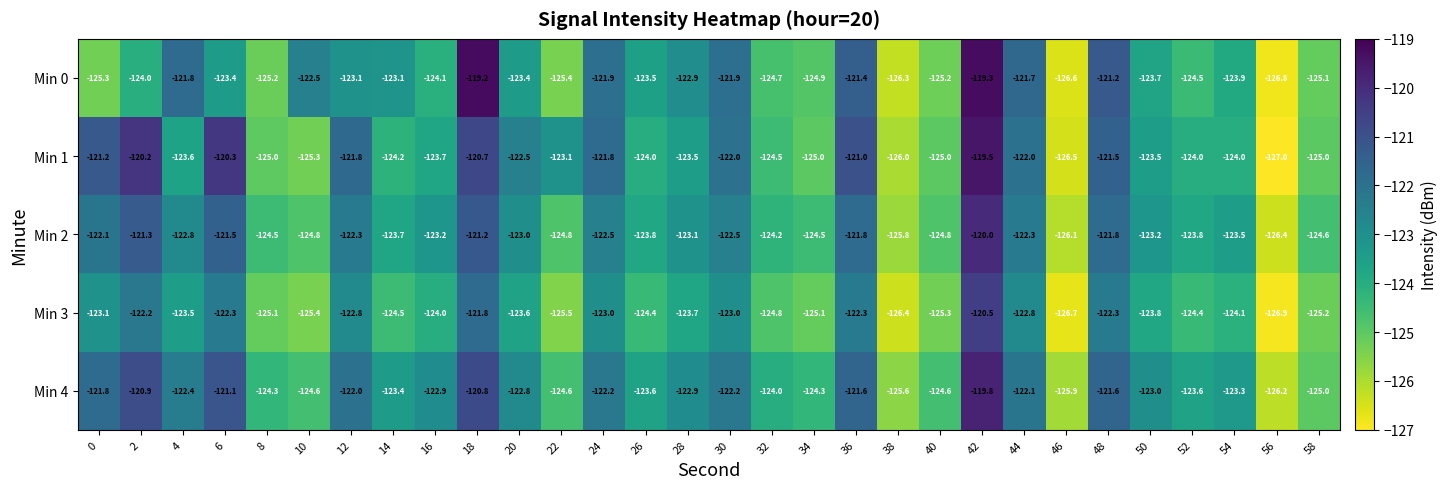

Is the value of Min 3 at 2 greater than the value of Min 1 at 54?

Yes